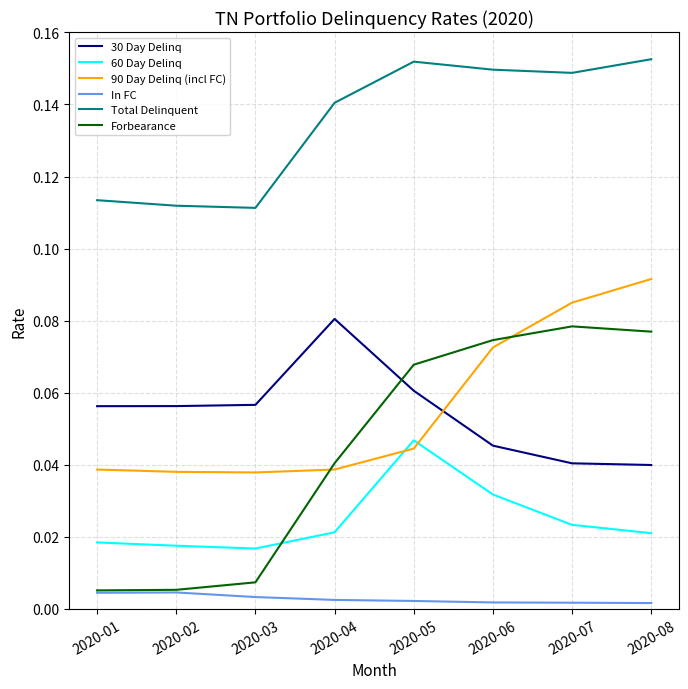

At 2020-07, list the series in order from largest to smallest.

Total Delinquent, 90 Day Delinq (incl FC), Forbearance, 30 Day Delinq, 60 Day Delinq, In FC